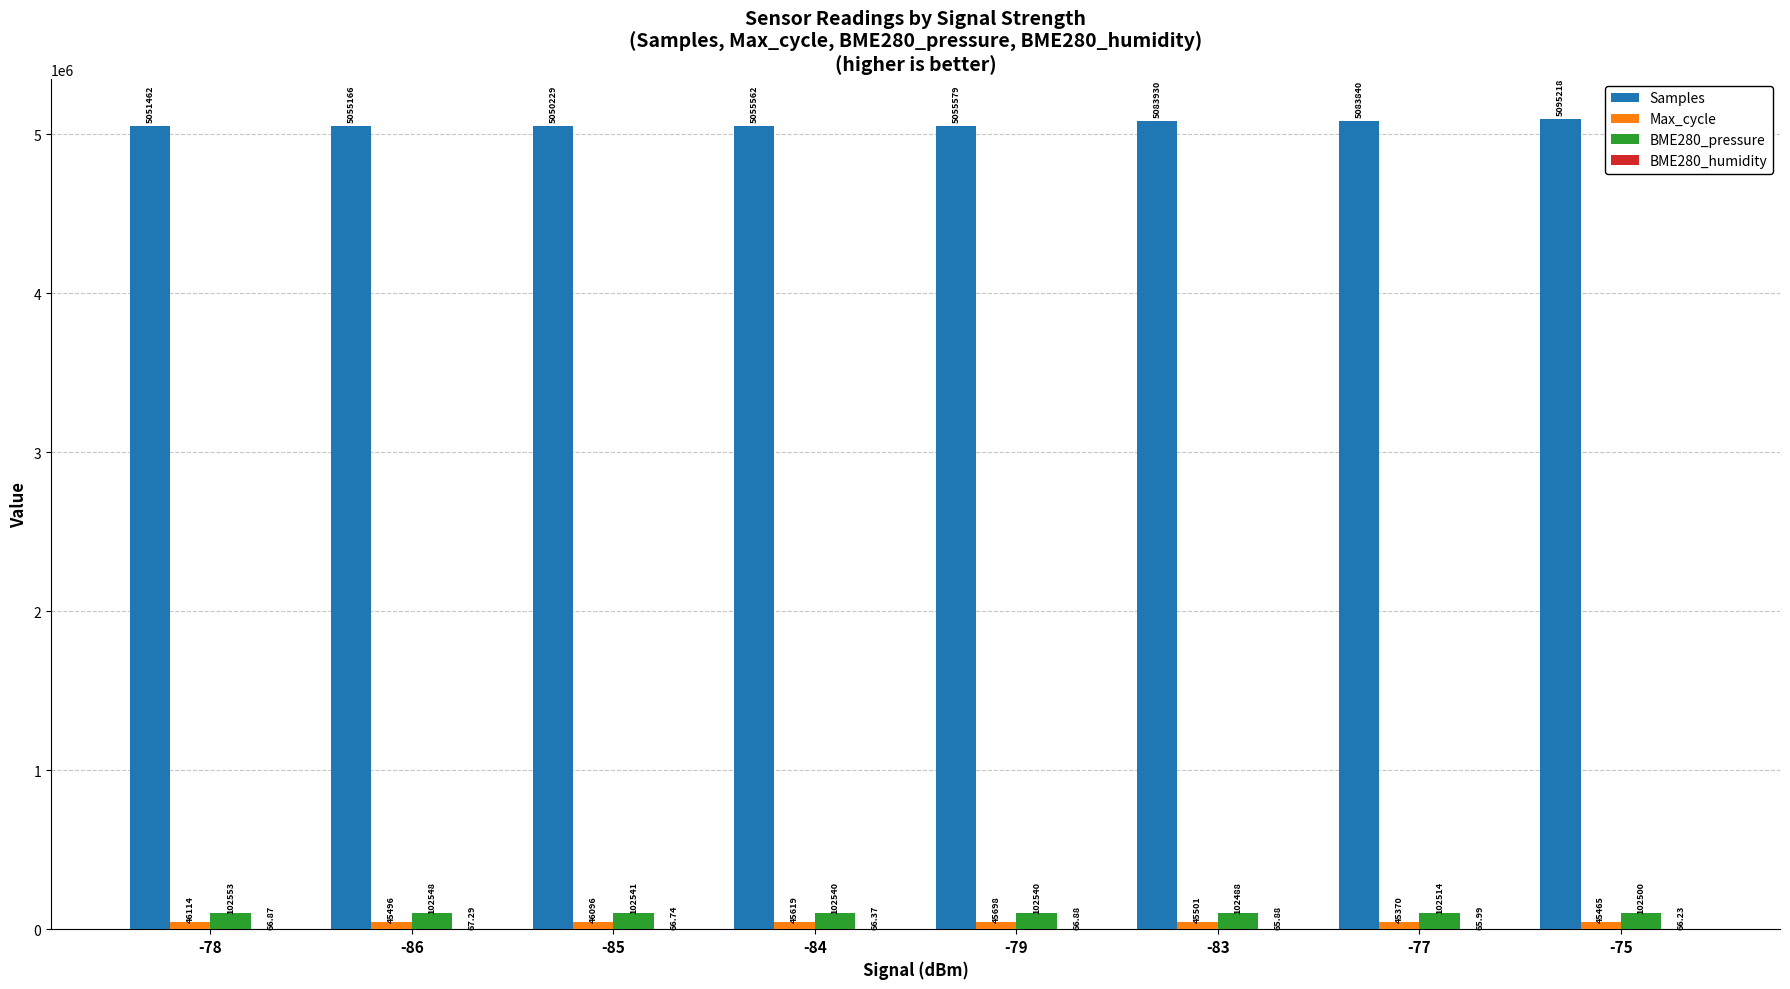

Which series changed the most between -86 and -84?

Samples